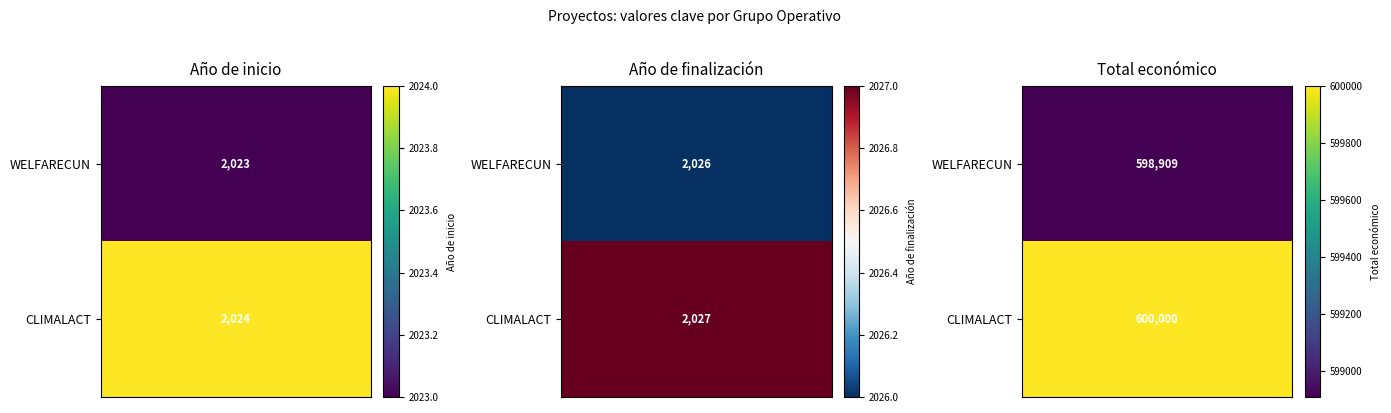

Reading left to right, list all the values displayed in this chart.

WELFARECUN: 2023	2026	598909
CLIMALACT: 2024	2027	600000